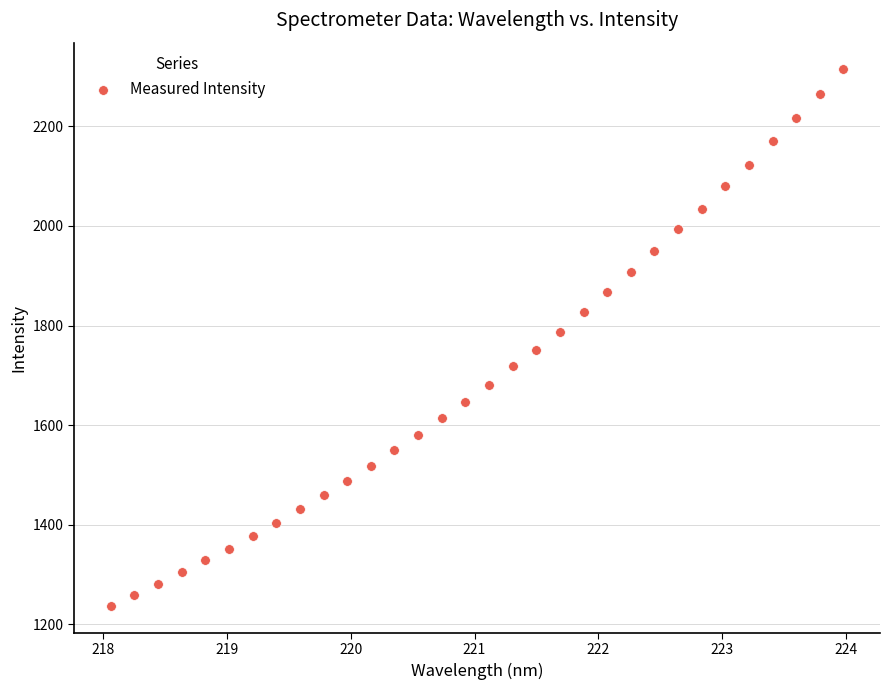

What is the range of X values (max minus min)?

5.9